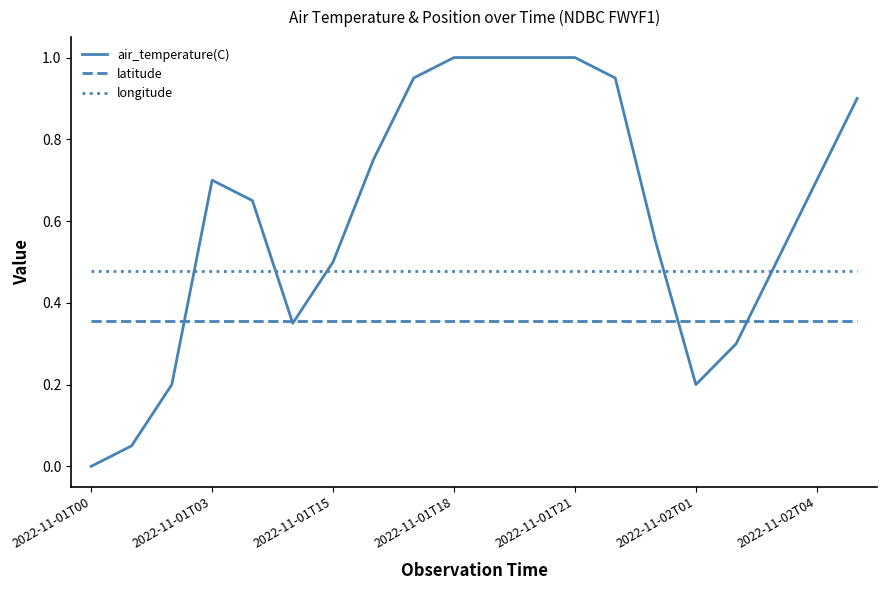

True or false: air_temperature(C) and longitude cross at least once.

True